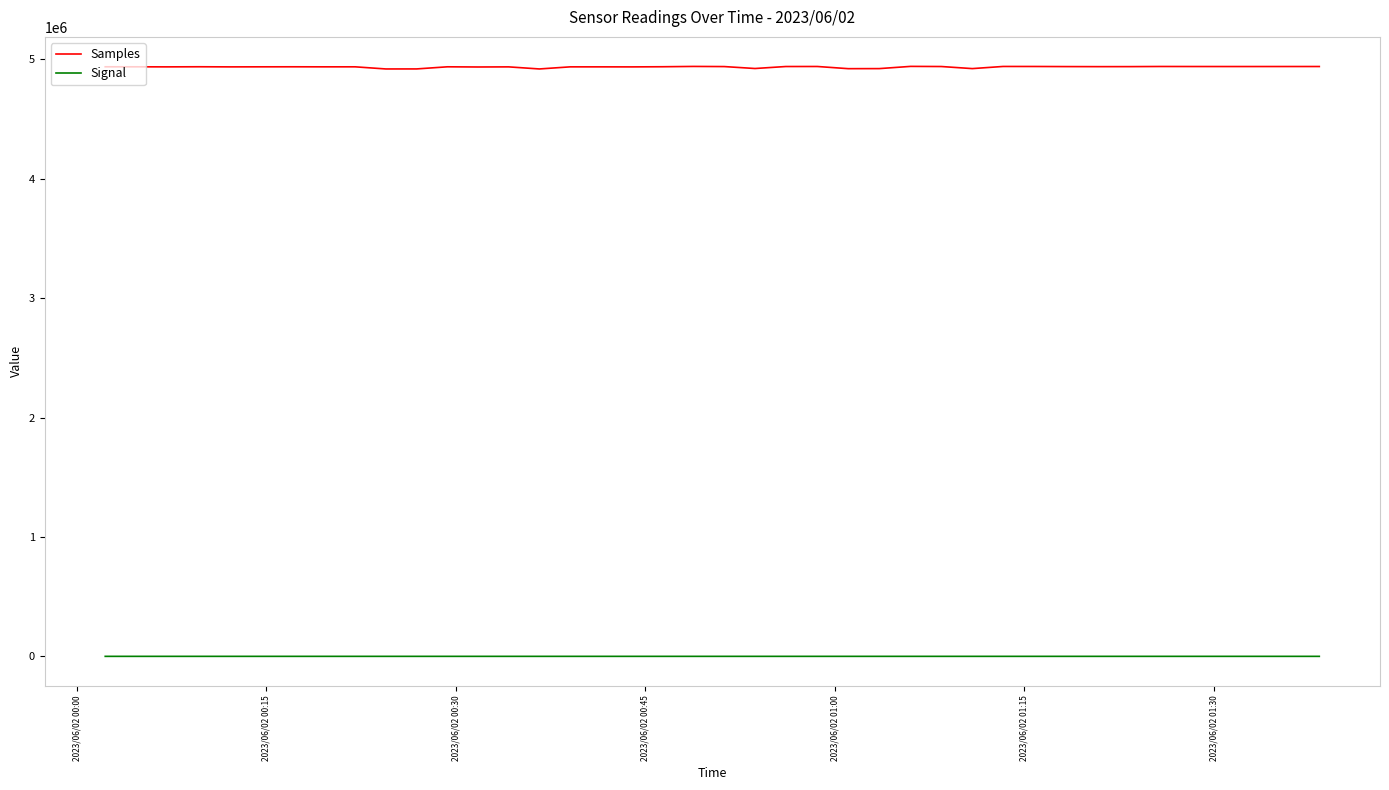

Rank the series by their average value, from lowest to highest.

Signal, Samples